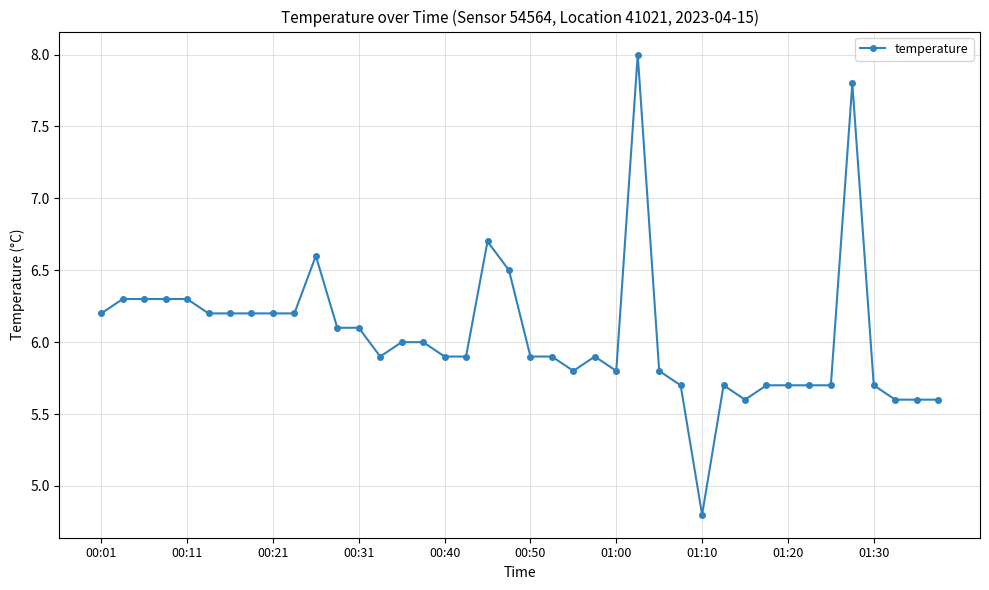

What is the sum of all values?

242.1